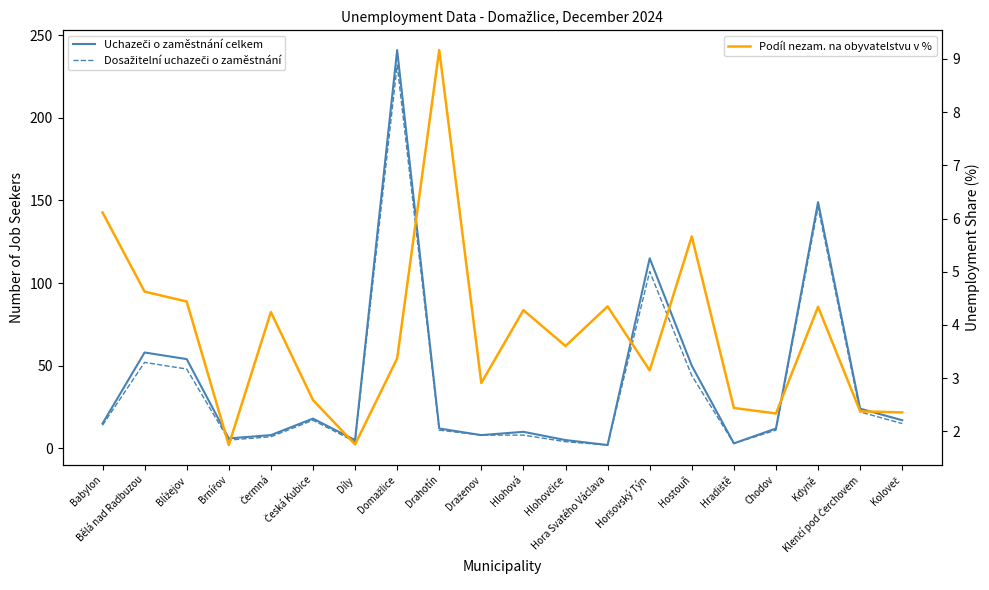

Count the number of data series in this chart.

3